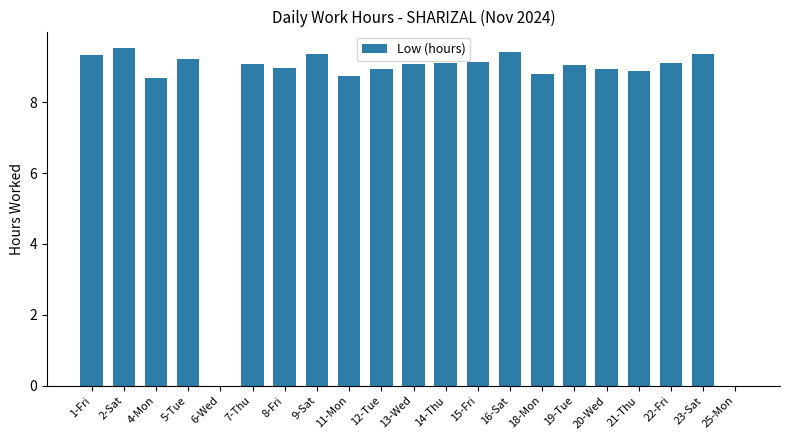

Which has a higher value, 4-Mon or 22-Fri?

22-Fri